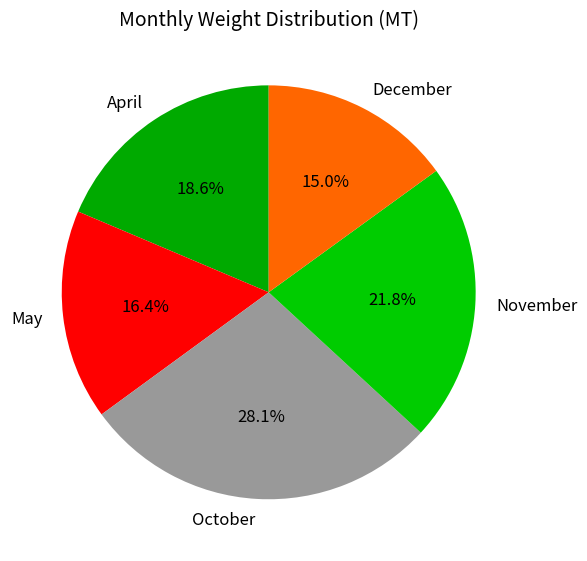

Is it true that November is 12% of the pie?

False